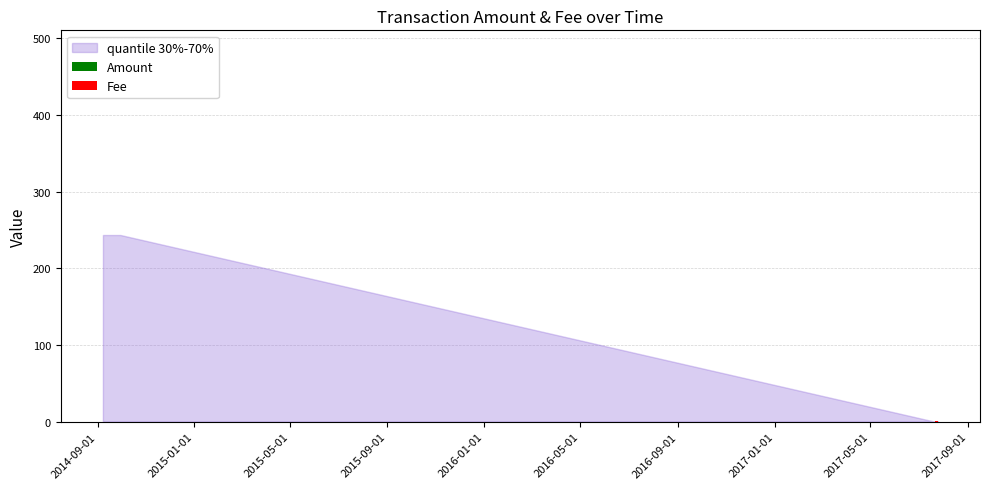

Which series has the largest total across all categories?

Amount